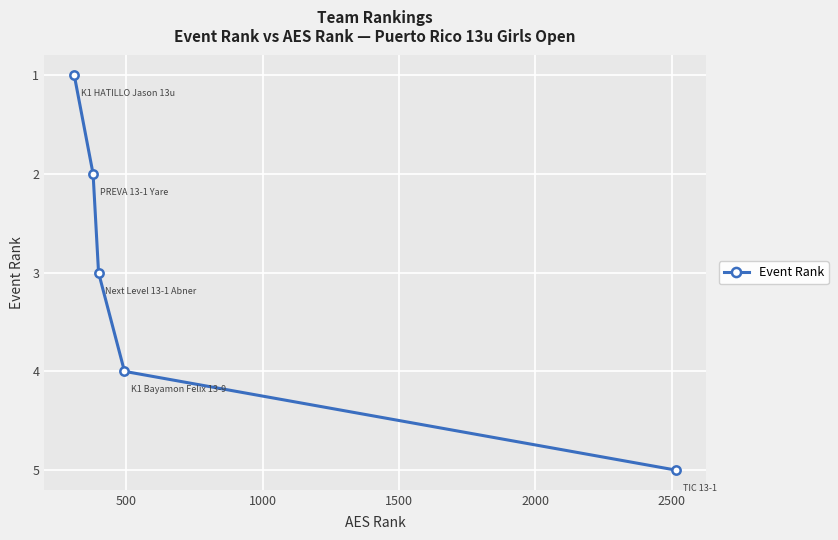

How many data points does each series have?

5